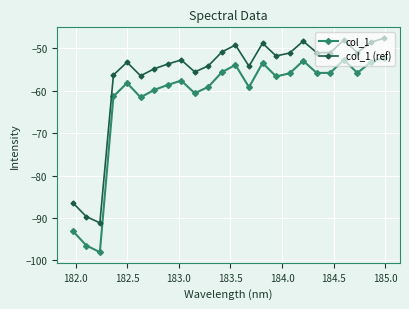

Rank the series by their maximum value, from highest to lowest.

col_1 (ref), col_1